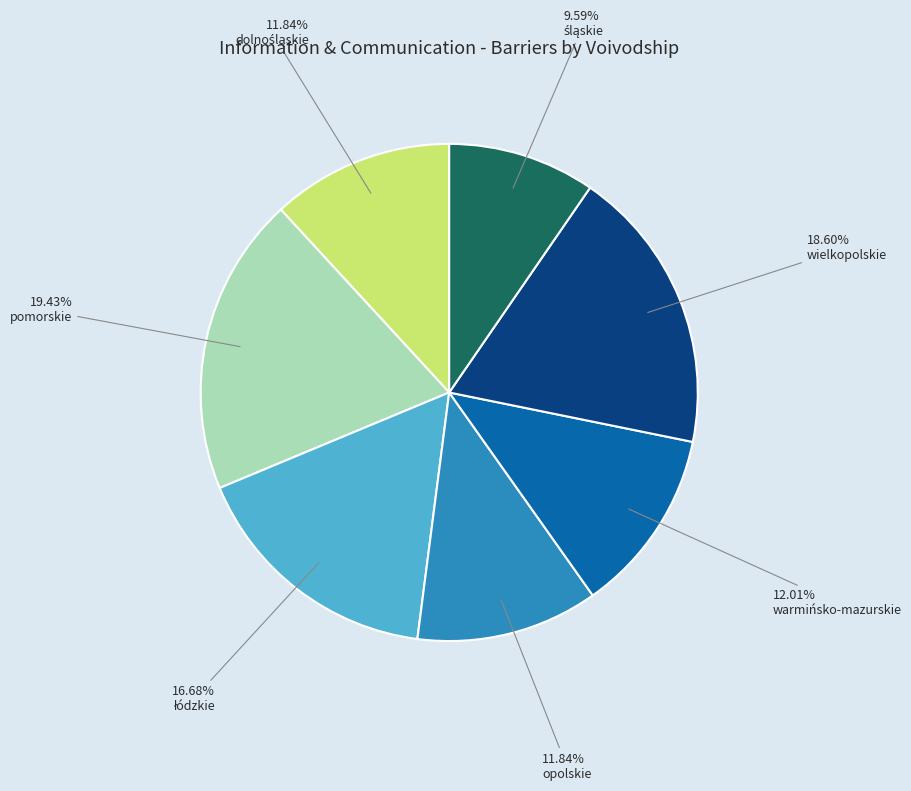

To the nearest percent, what is the average slice percentage?

14%